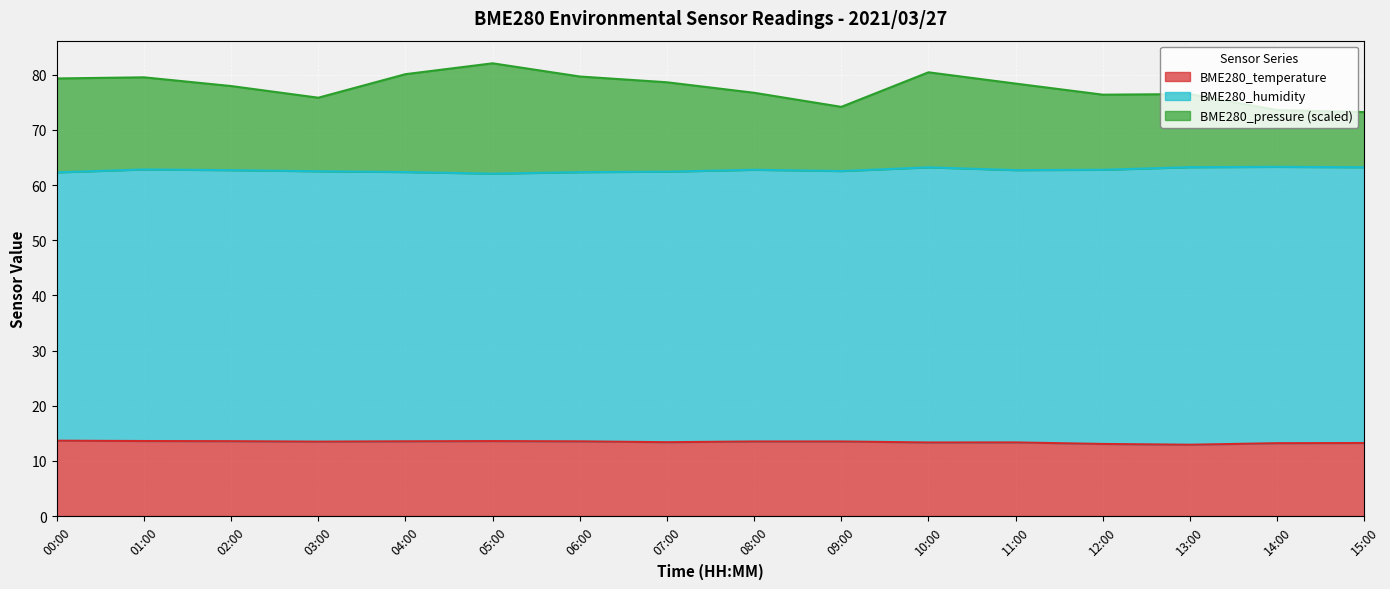

What is the total value across all series at 02:00?

78.0